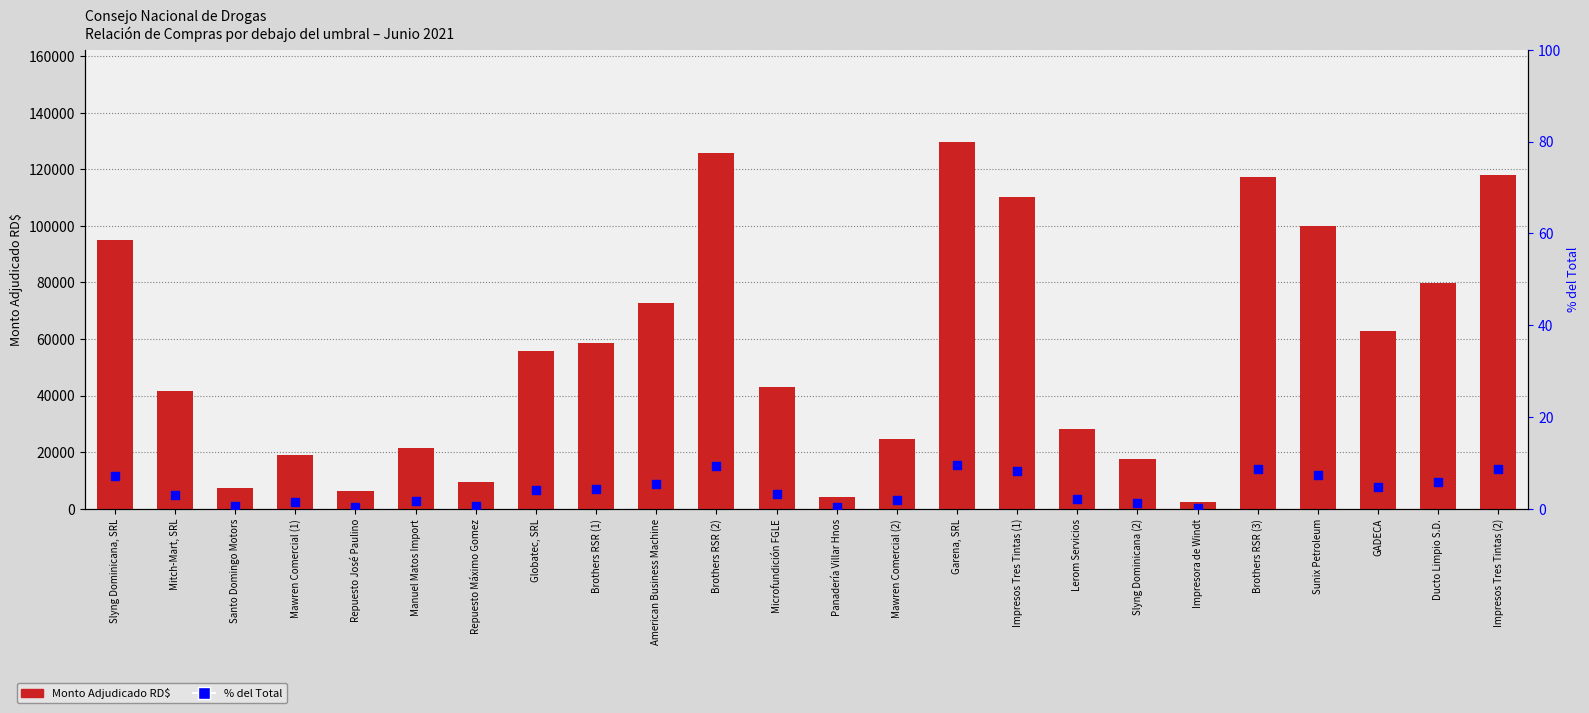

Which series contains the highest Y value?

Monto Adjudicado RD$